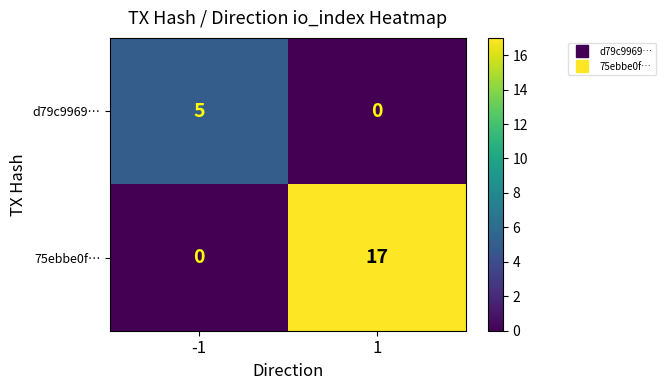

Which series has the largest total across all categories?

75ebbe0f…